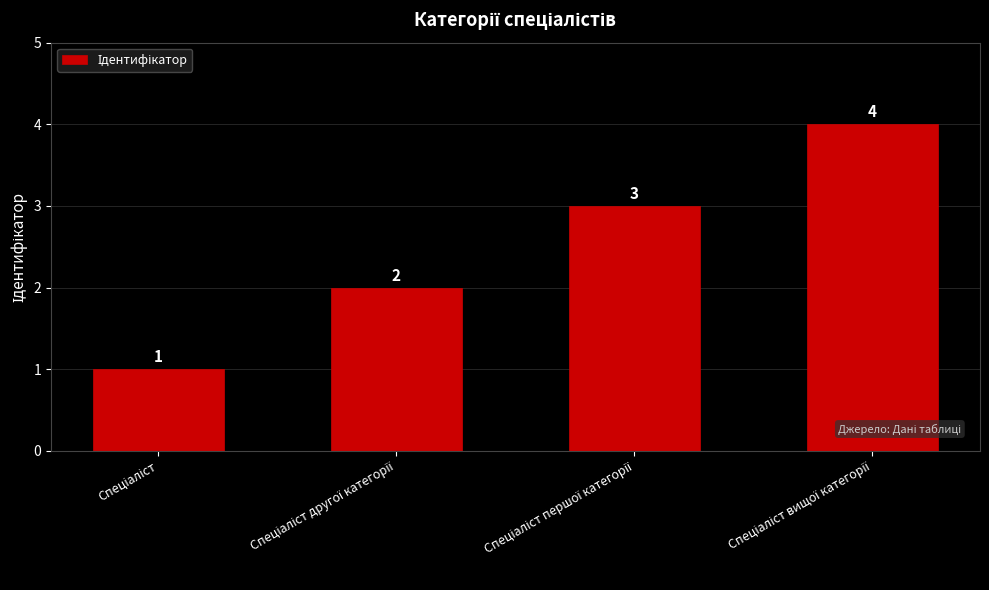

What is the difference between the maximum and minimum values?

3